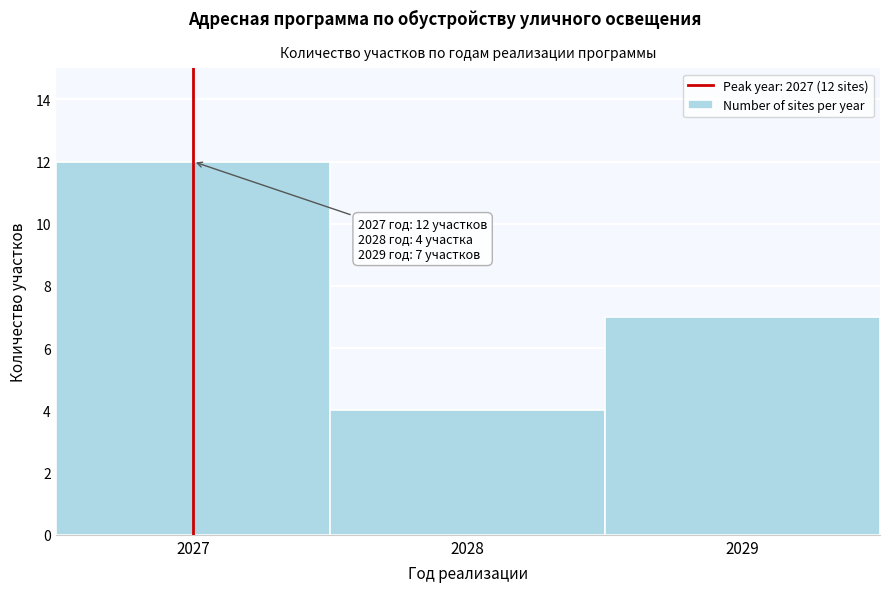

Reading left to right, what are all the values shown in this chart?

2027=12	2028=4	2029=7